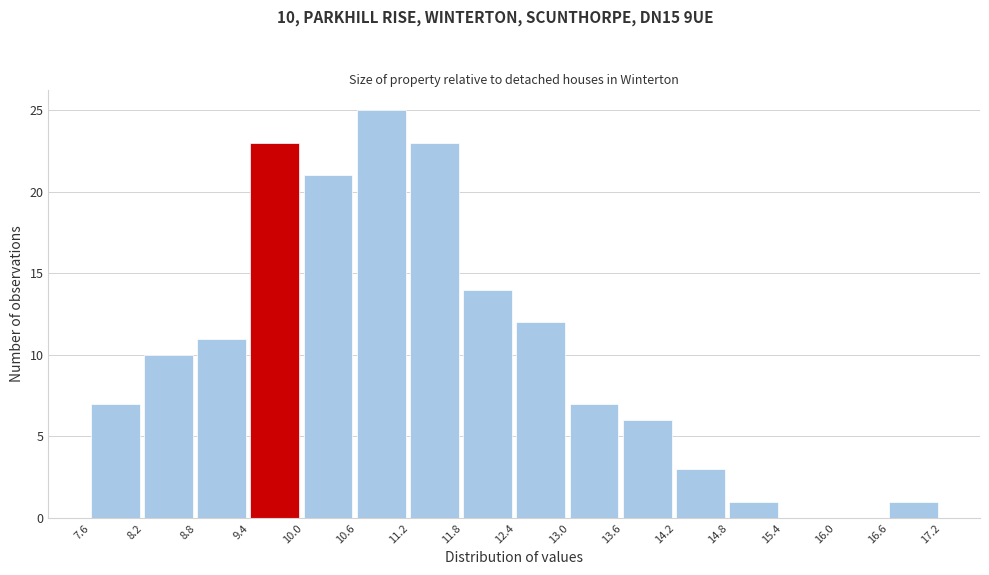

Over which range of the x-axis is the bar tallest?

10.6 to 11.2